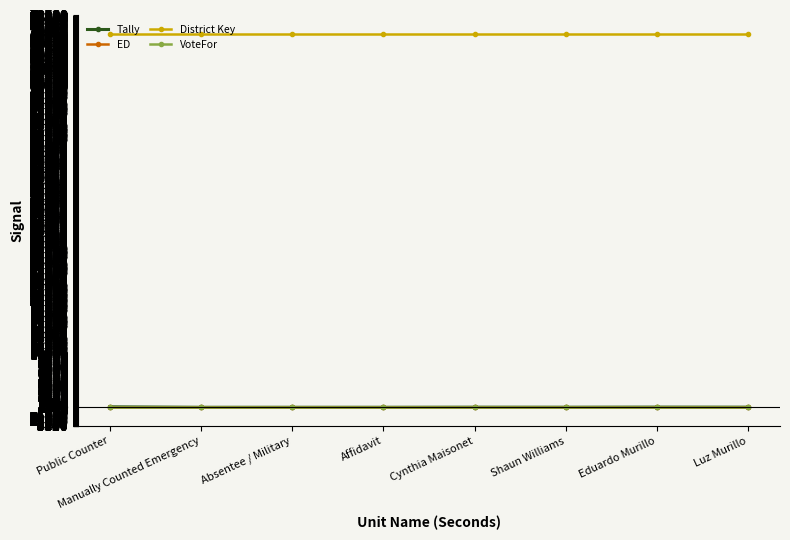

What is the sum of the Tally values at Luz Murillo and Cynthia Maisonet?

41